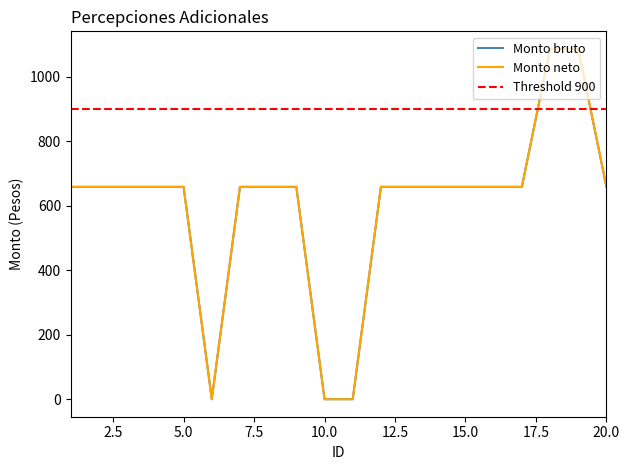

At how many categories does at least one series exceed 634?

17